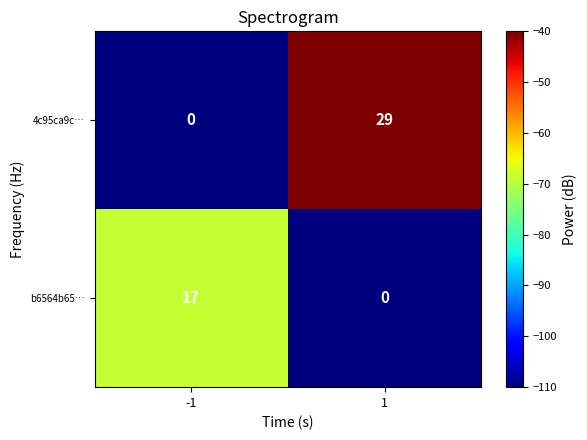

Rank the series at -1 from highest to lowest value.

b6564b65…, 4c95ca9c…